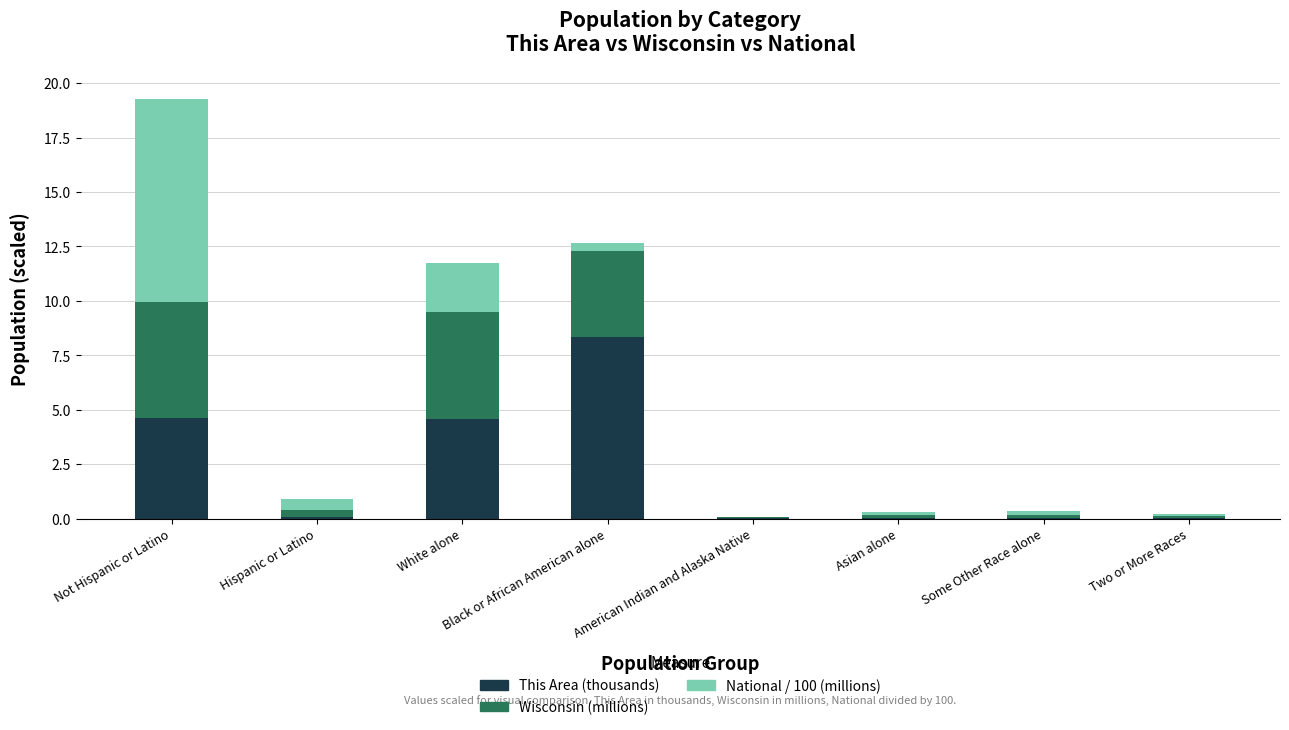

The This Area (thousands) series shows 0.0 at Some Other Race alone. True or false?

True